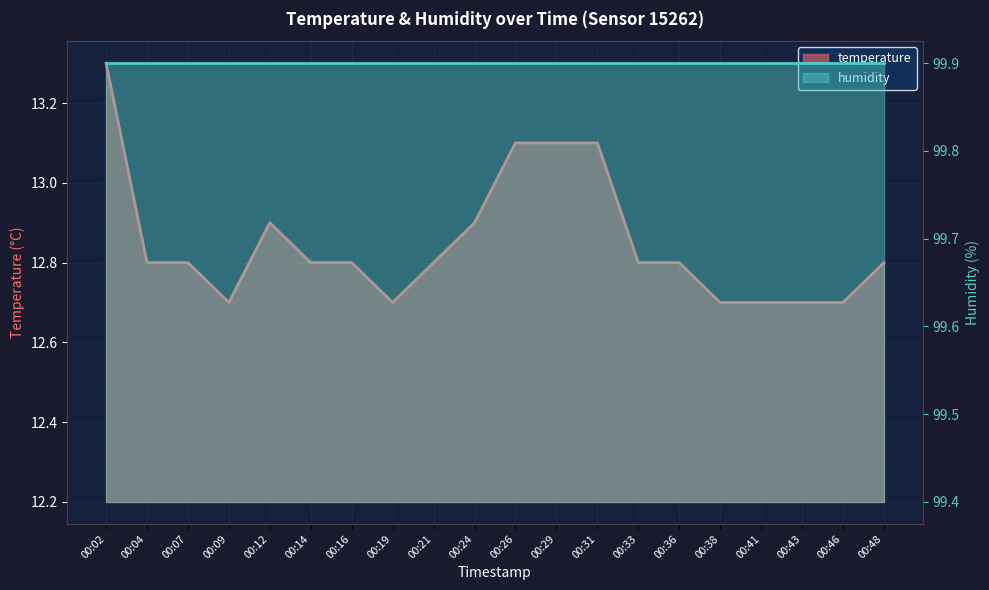

What is the difference between the second highest and minimum values?

0.4